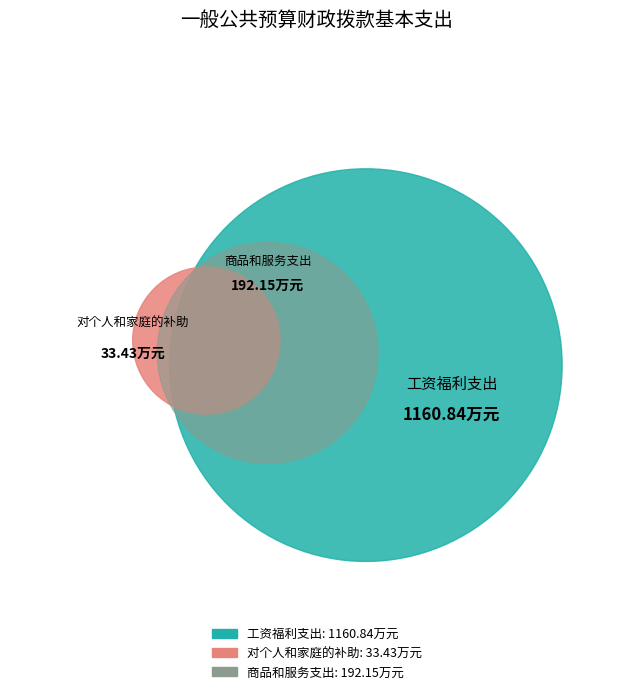

Count the number of slices in the pie.

3